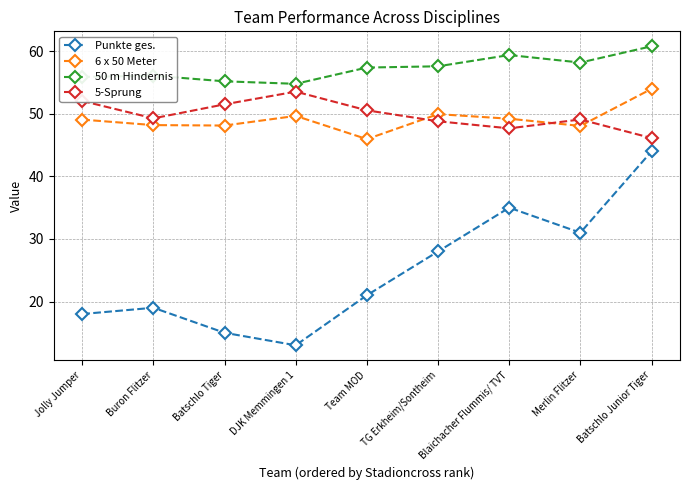

Read the 50 m Hindernis value at DJK Memmingen 1.

54.8